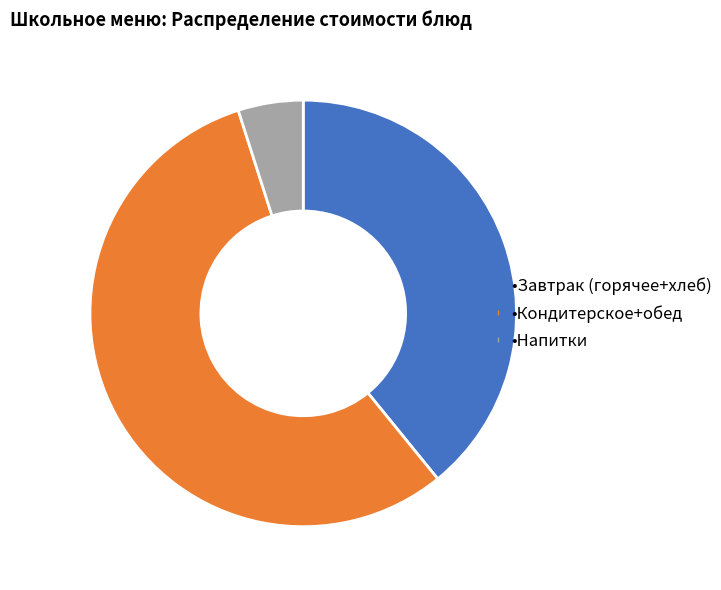

How many segments does this pie chart have?

3